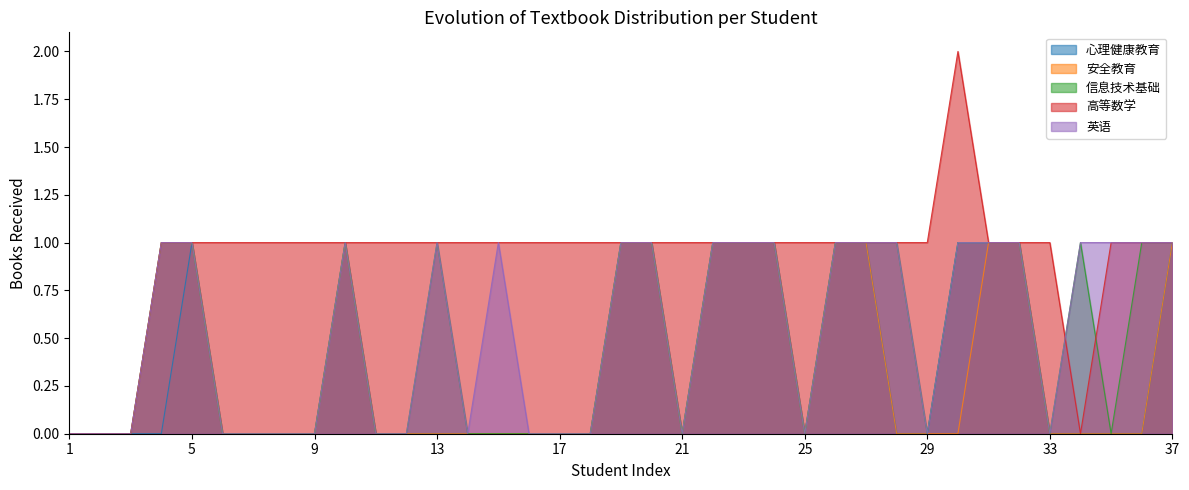

Which label corresponds to the largest value in the chart?

30